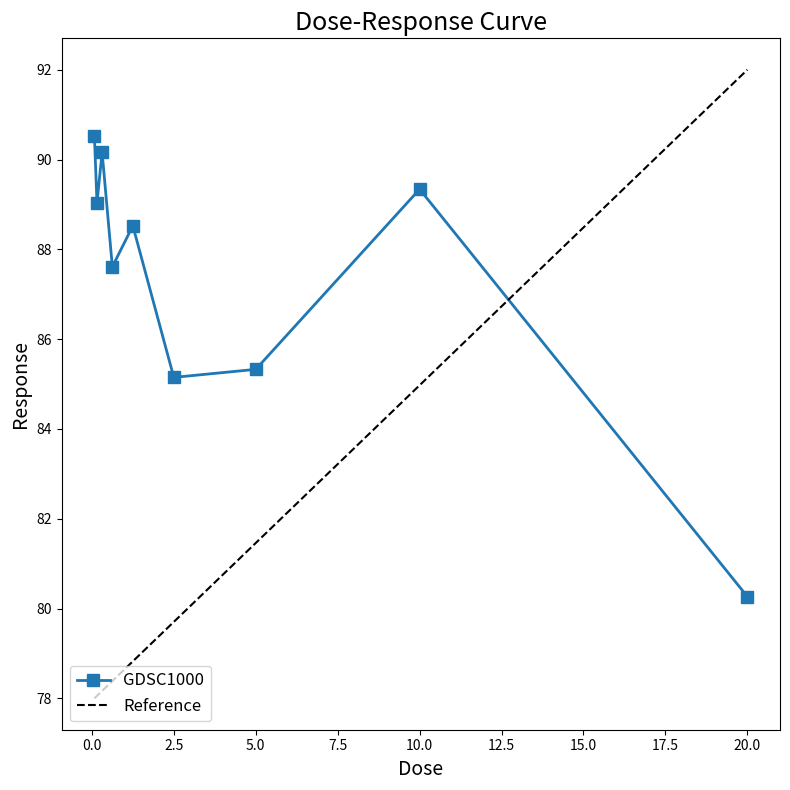

Does the chart display data point markers on the line(s)?

Yes